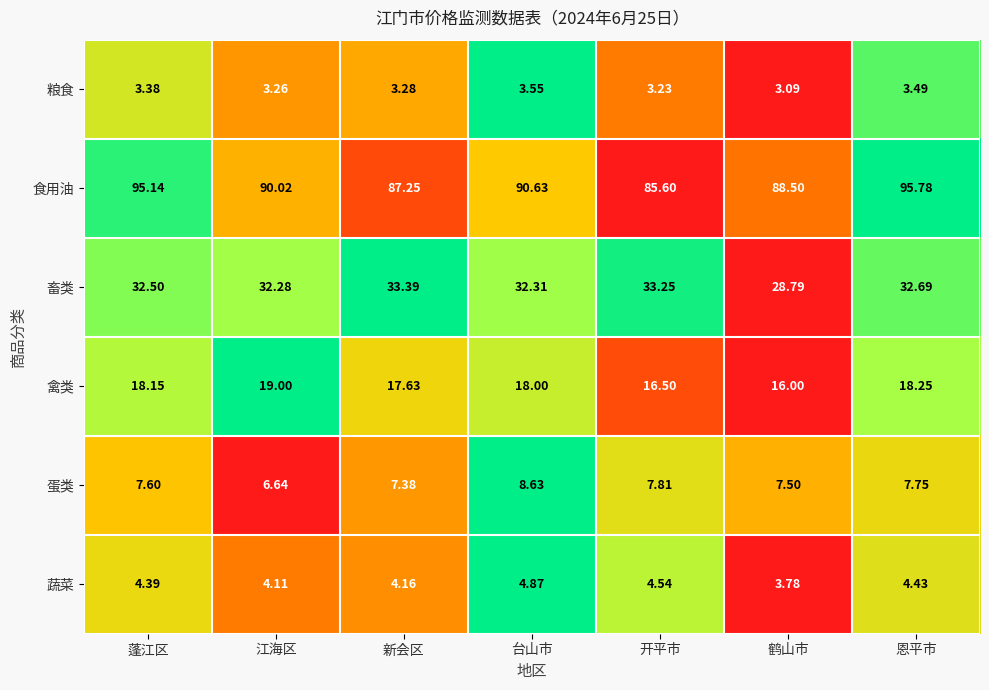

At which label does 蔬菜 reach its peak?

台山市